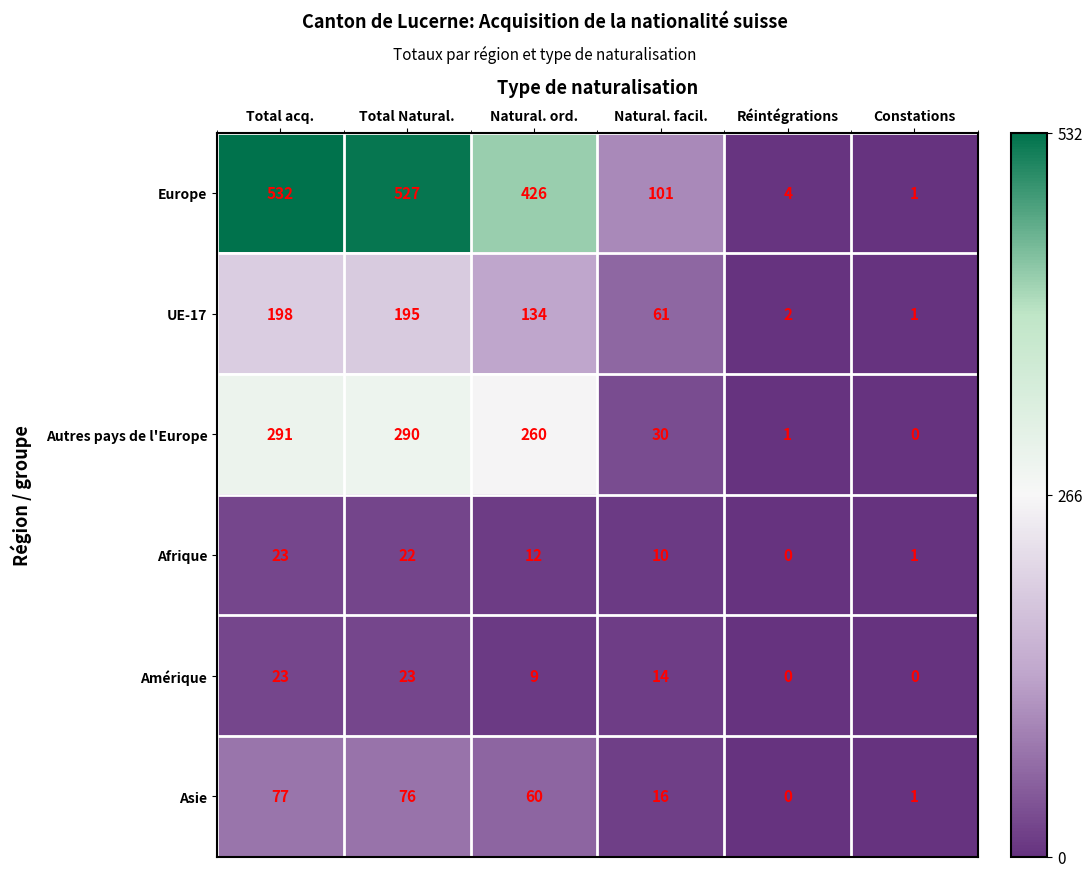

At which label does Europe reach its peak?

Total acq.